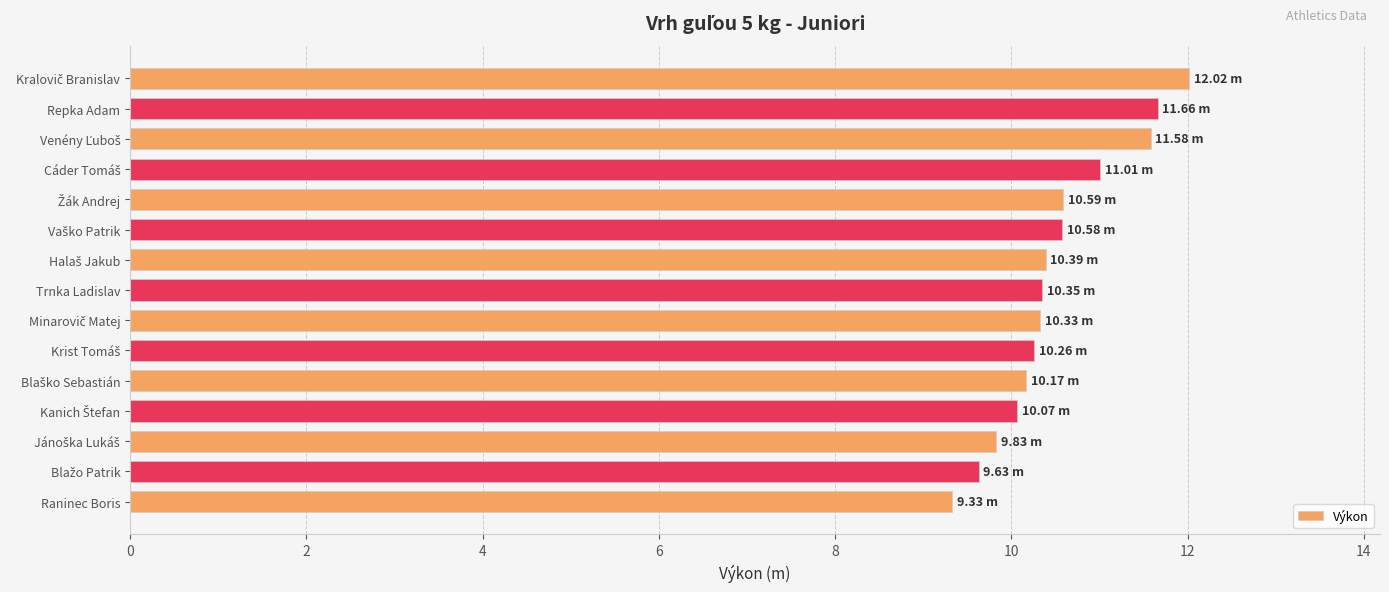

What is the difference between the second highest and minimum values?

2.3